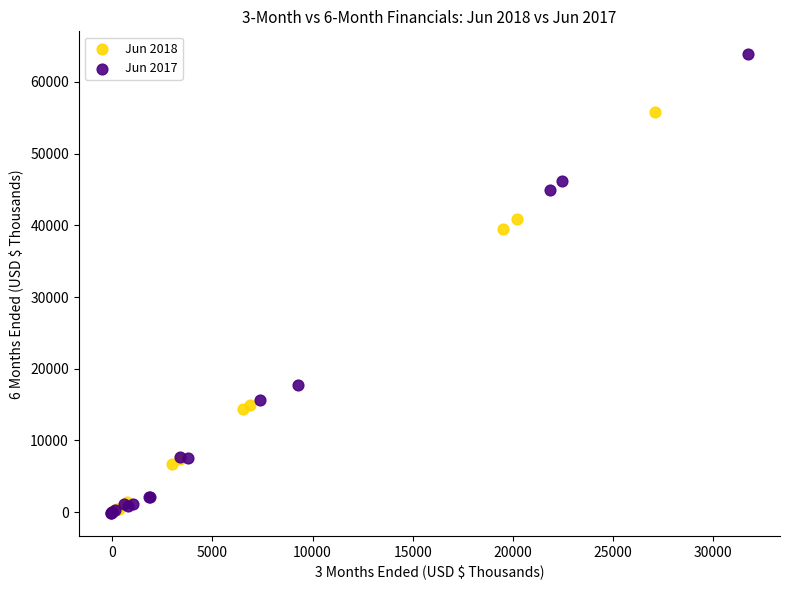

Which series reaches the maximum Y coordinate?

Jun 2017